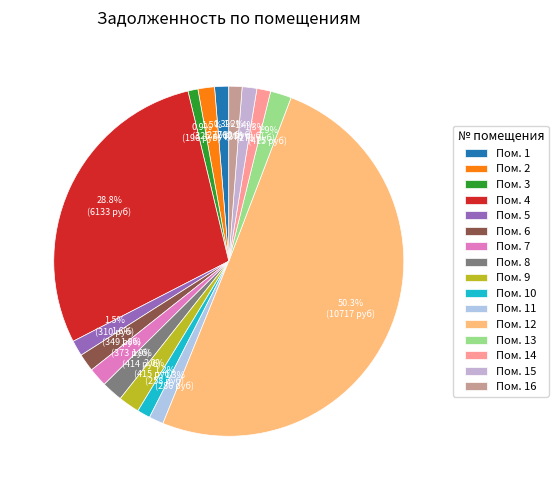

Which slice represents more than half of the pie?

Пом. 12